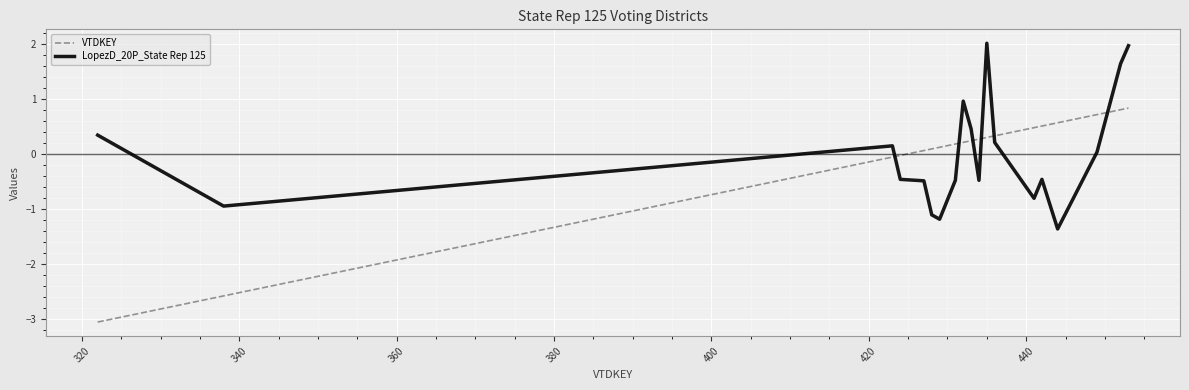

What is the minimum value for LopezD_20P_State Rep 125?

-1.4